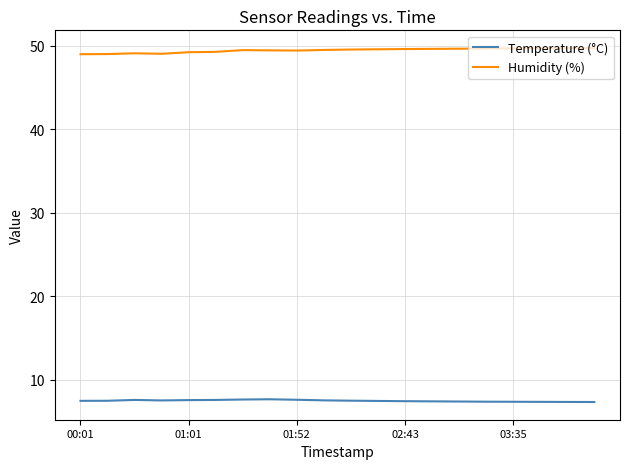

True or false: Humidity (%) and Temperature (°C) cross at least once.

False